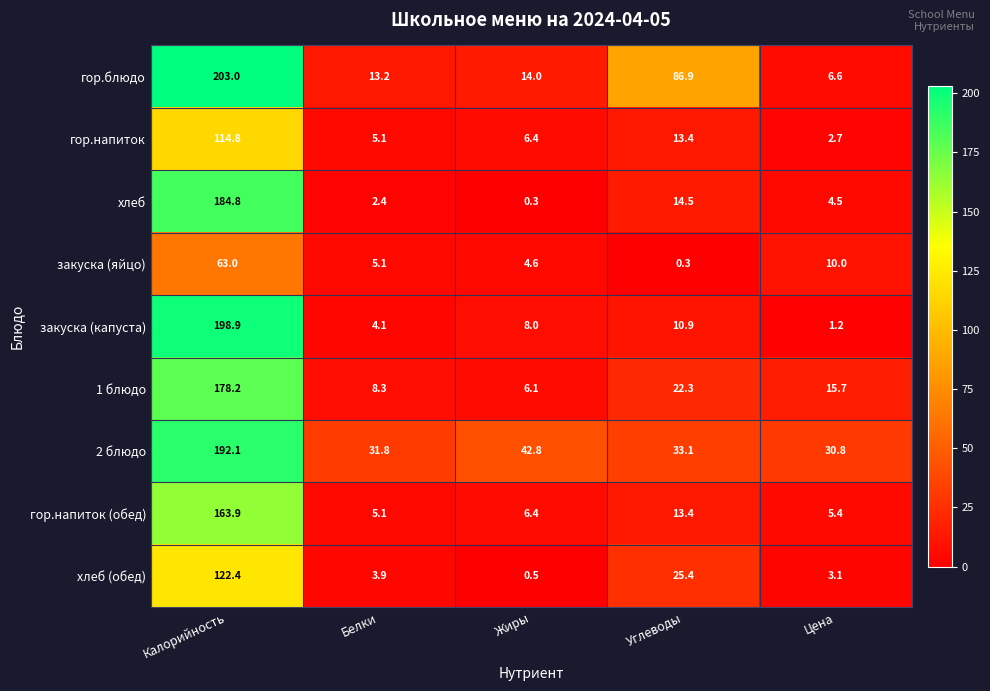

At Цена, list the series in order from largest to smallest.

2 блюдо, 1 блюдо, закуска (яйцо), гор.блюдо, гор.напиток (обед), хлеб, хлеб (обед), гор.напиток, закуска (капуста)